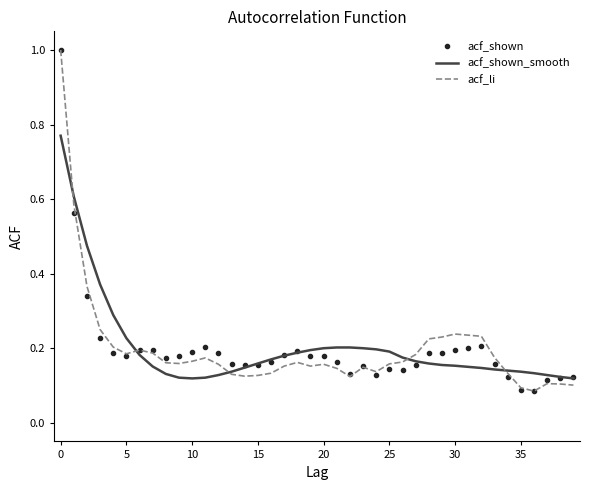

What is the maximum value for acf_li?

1.0